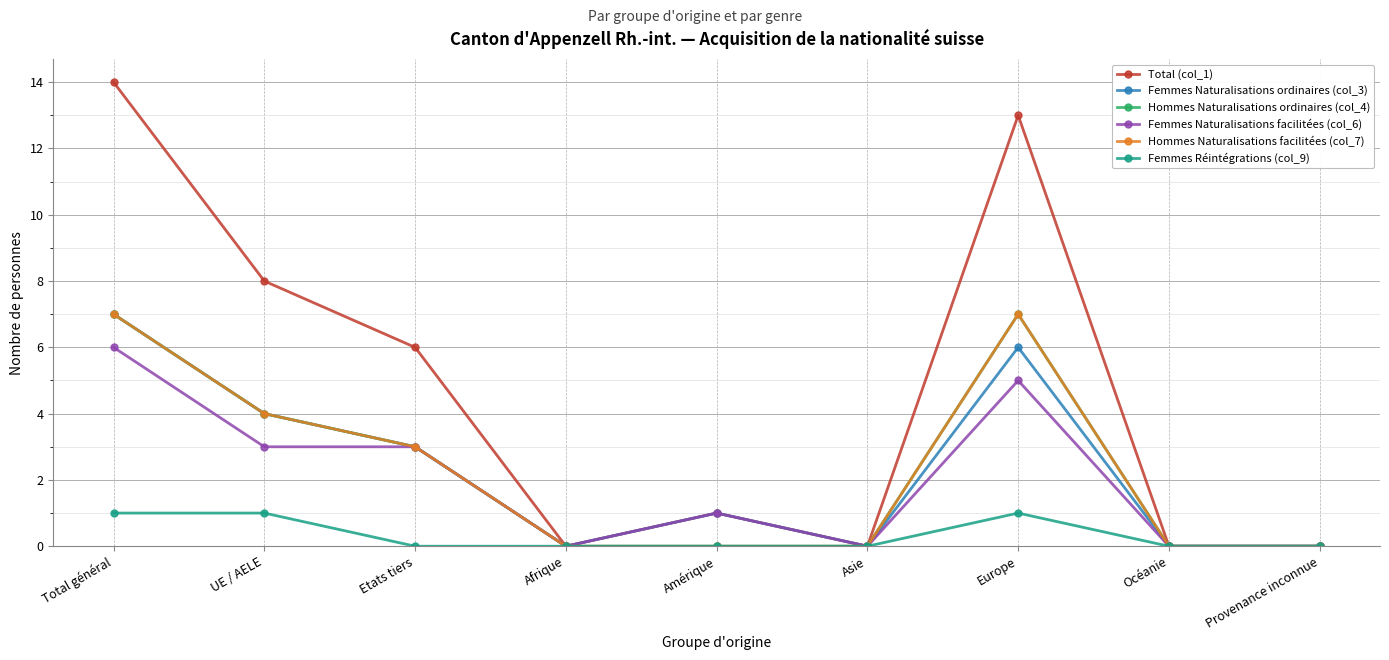

What is the label of the 8th point from the right?

UE / AELE